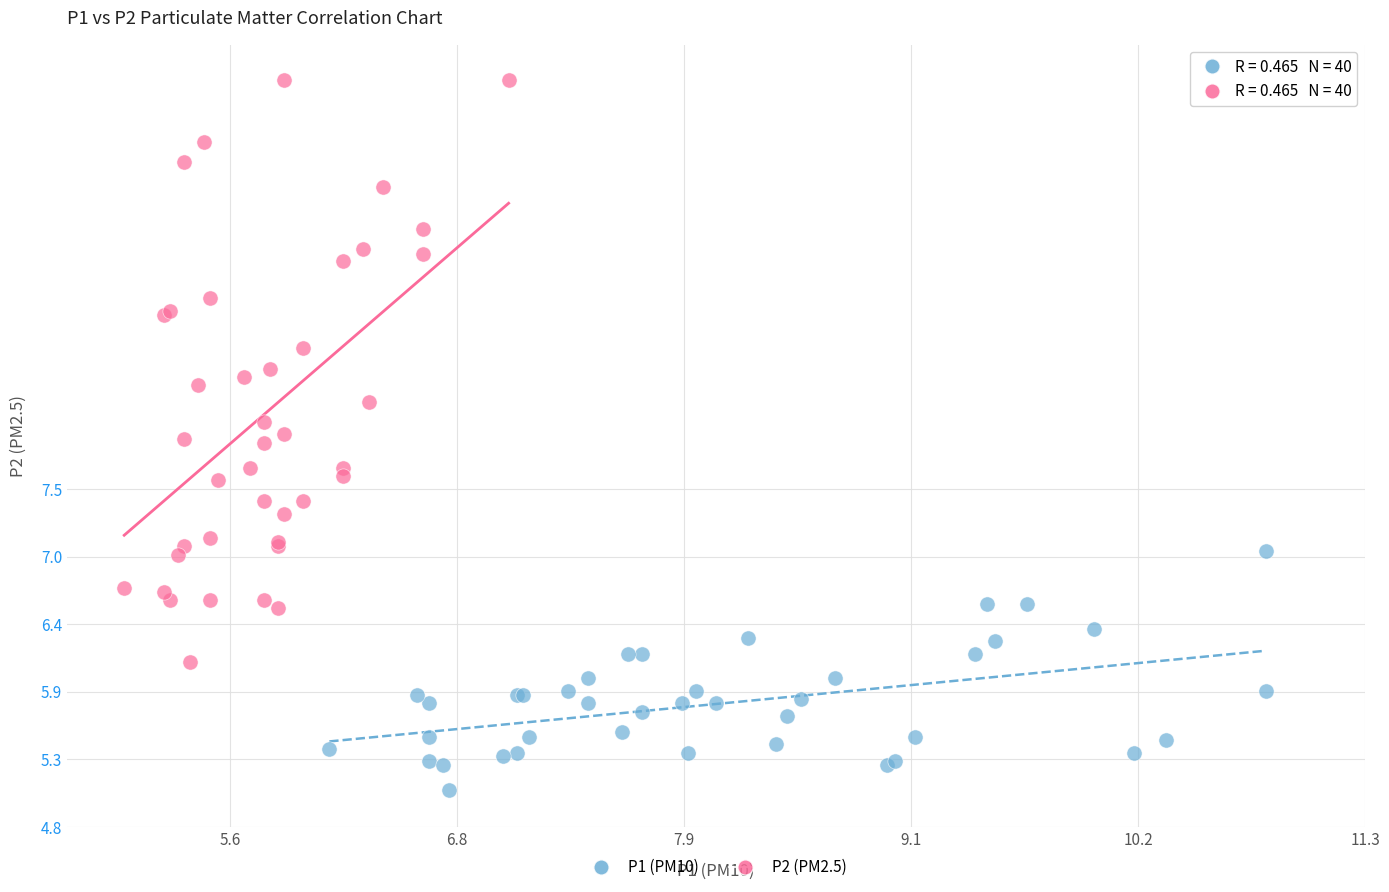

Which series contains the highest Y value?

P2 (PM2.5)